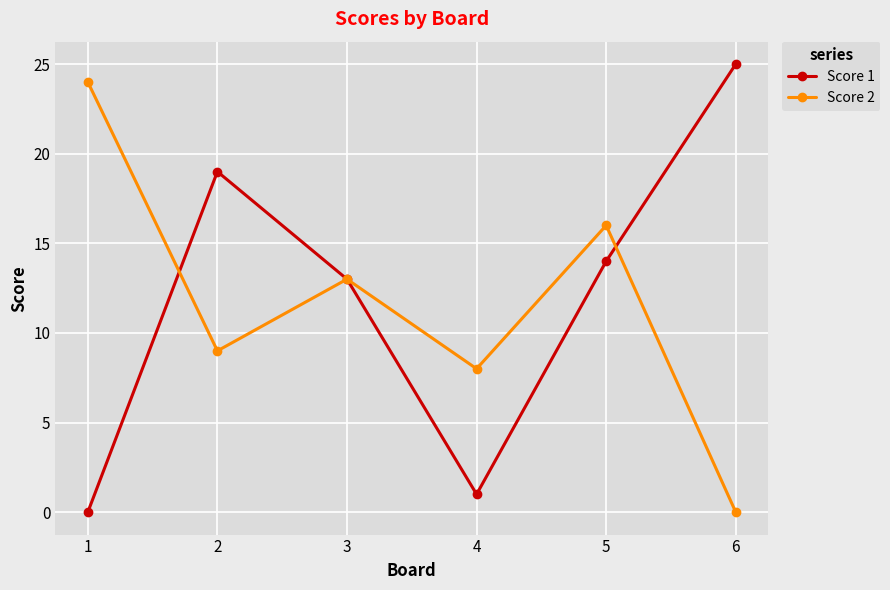

What value does the Score 1 series have at 5, to the nearest 5?

15